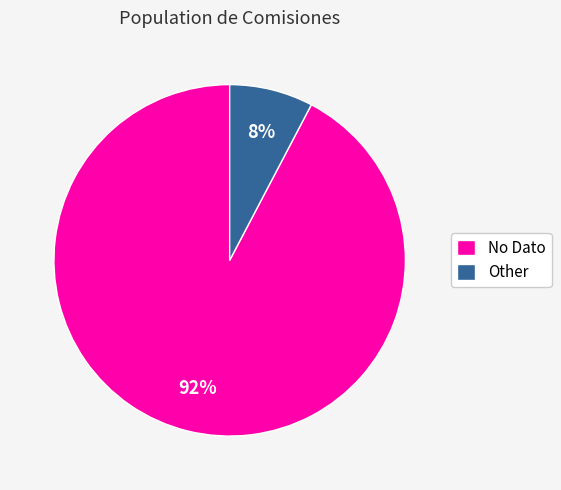

Which has a higher value, No Dato or Other?

No Dato